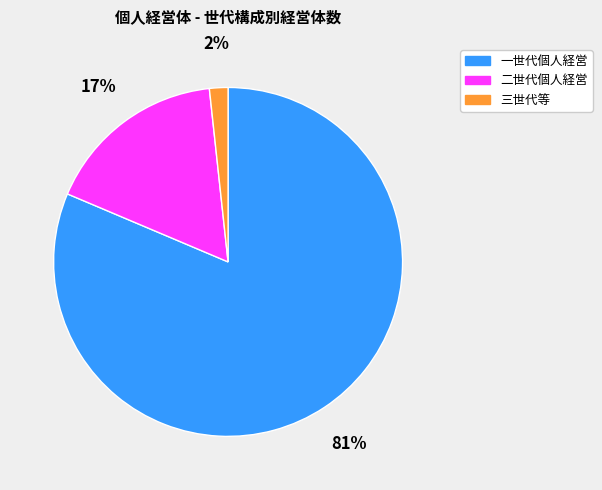

To the nearest percent, what percentage of the pie is 一世代個人経営?

81%